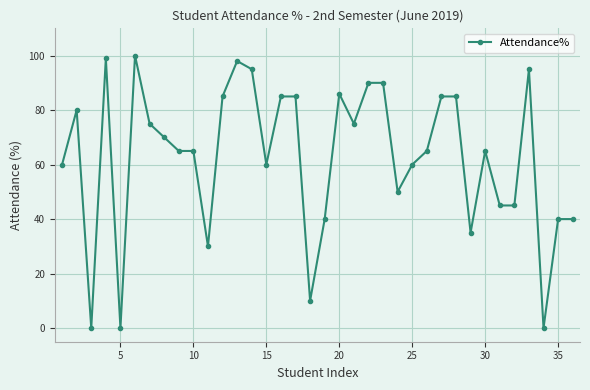

What is the average value?

63